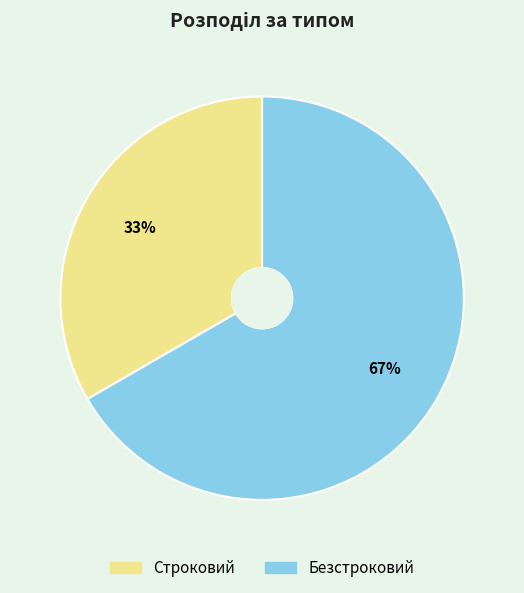

How many slices are in this pie chart?

2